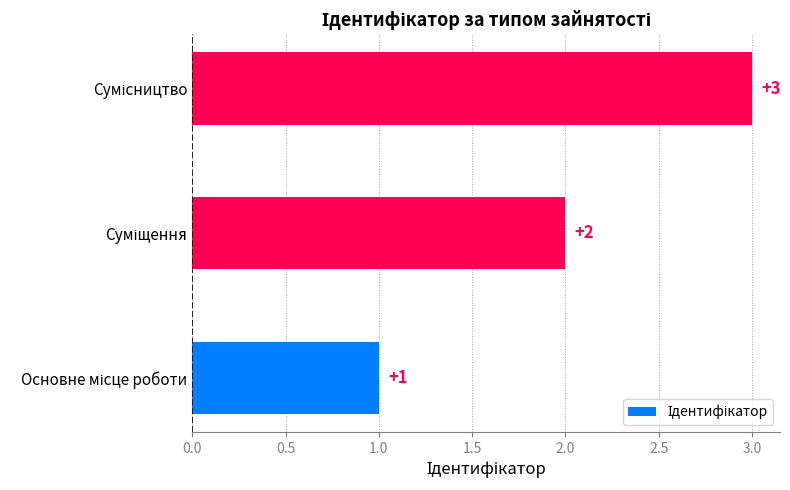

Are the bars grouped side by side (vs. stacked)?

No